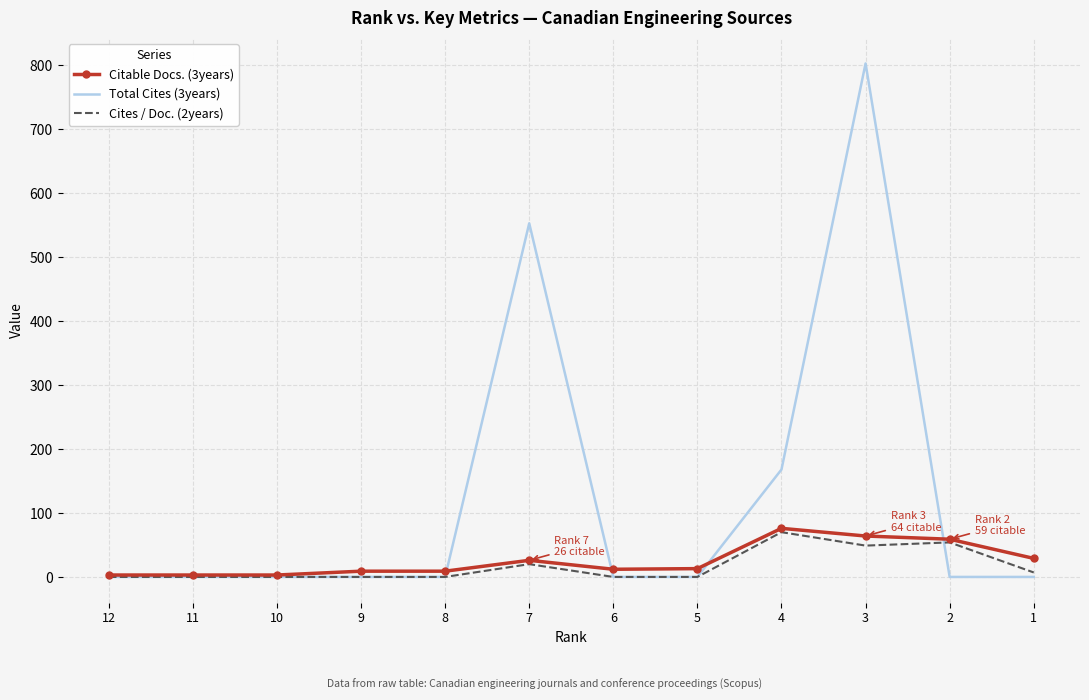

What is the maximum value shown in the chart?

803